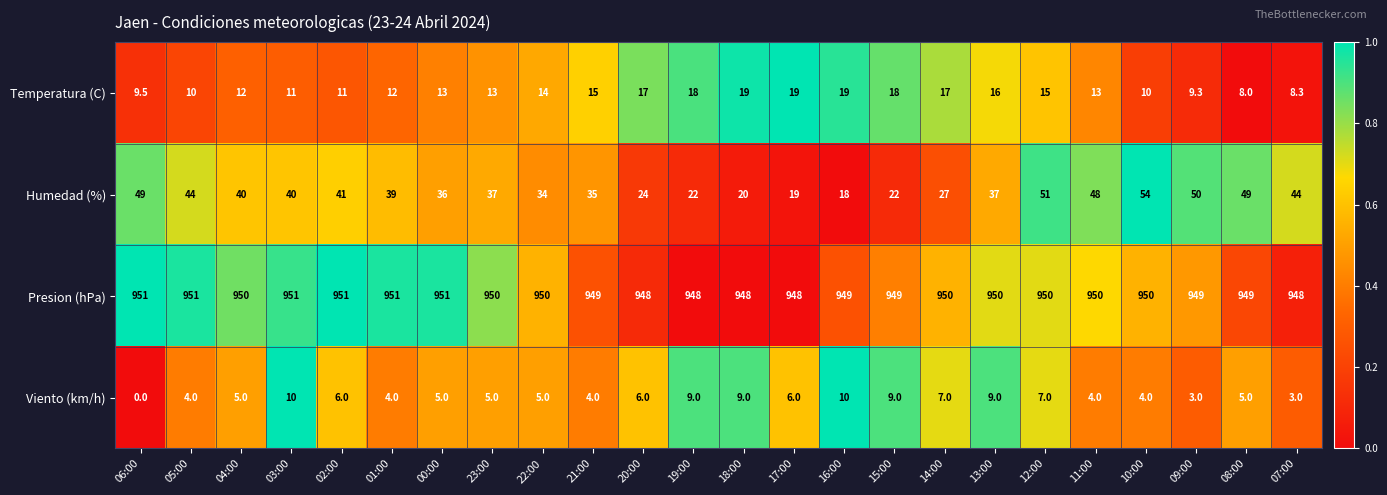

Rank the series by their maximum value, from highest to lowest.

Presion (hPa), Humedad (%), Temperatura (C), Viento (km/h)